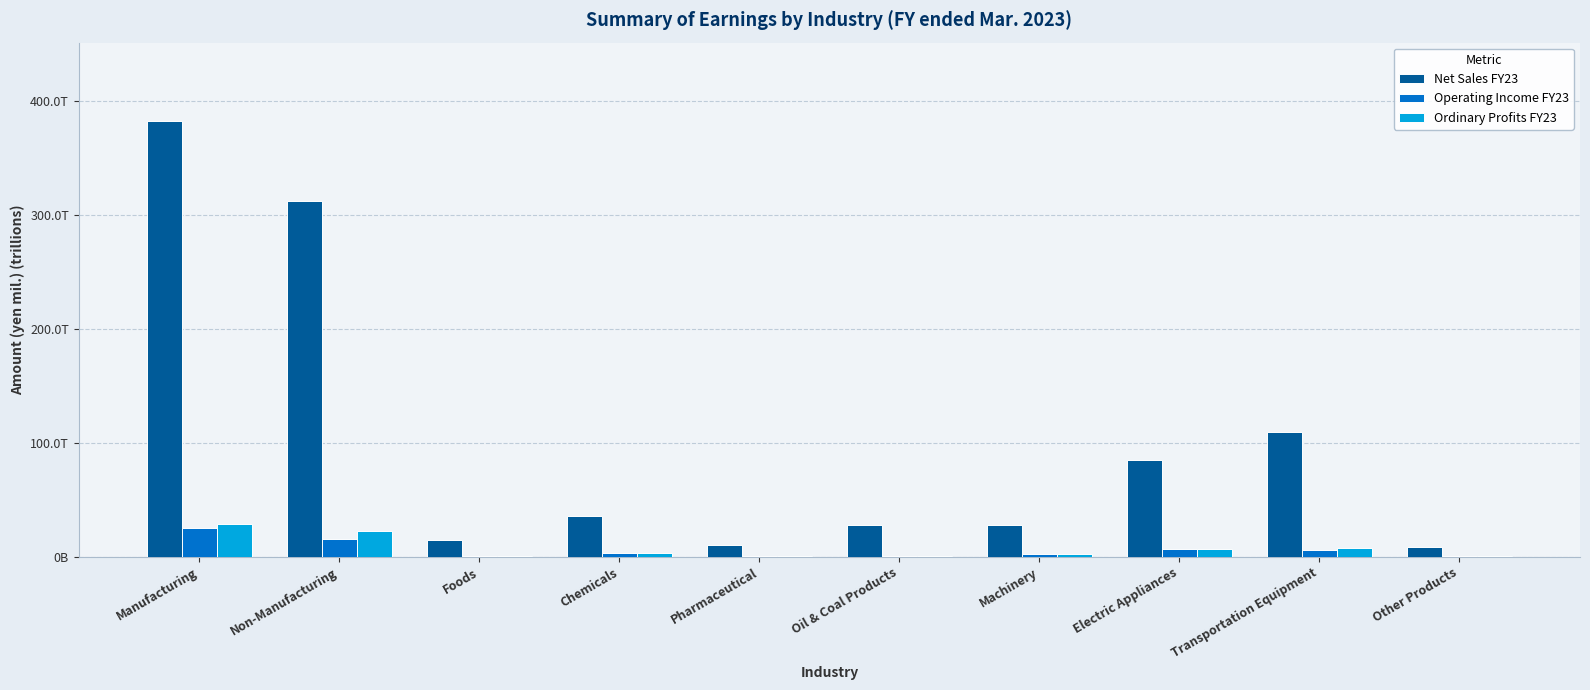

At which label does Ordinary Profits FY23 reach its peak?

Manufacturing